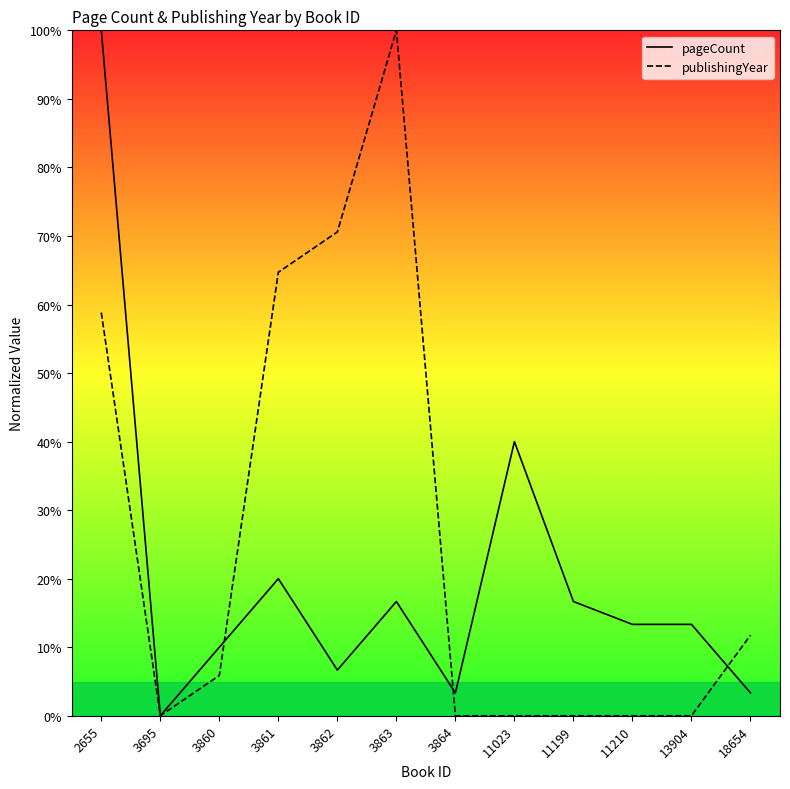

What are all the series names shown in the legend?

pageCount, publishingYear